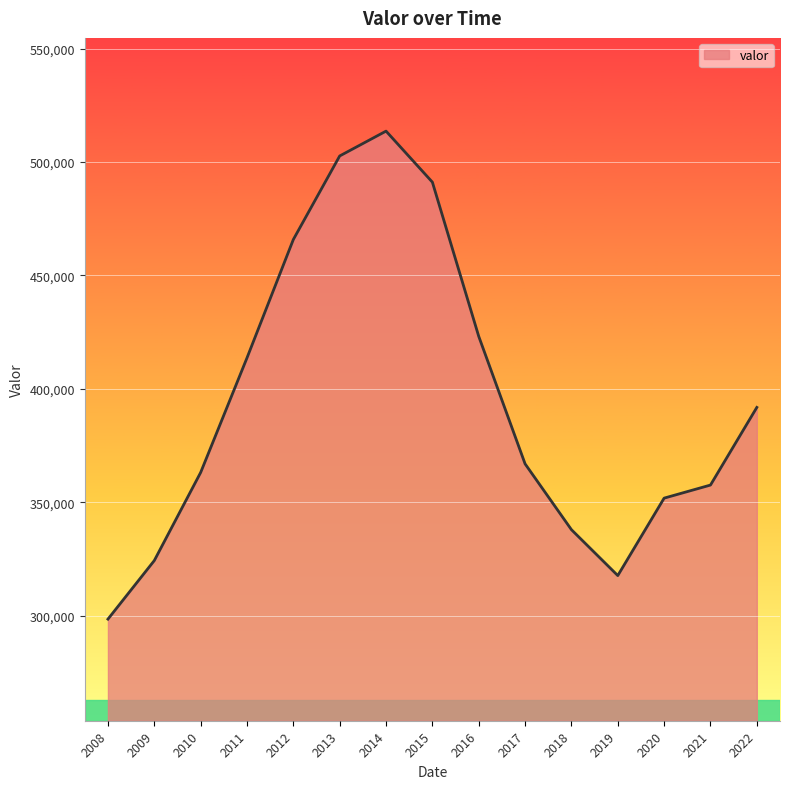

What is the approximate value at 2016?

423172